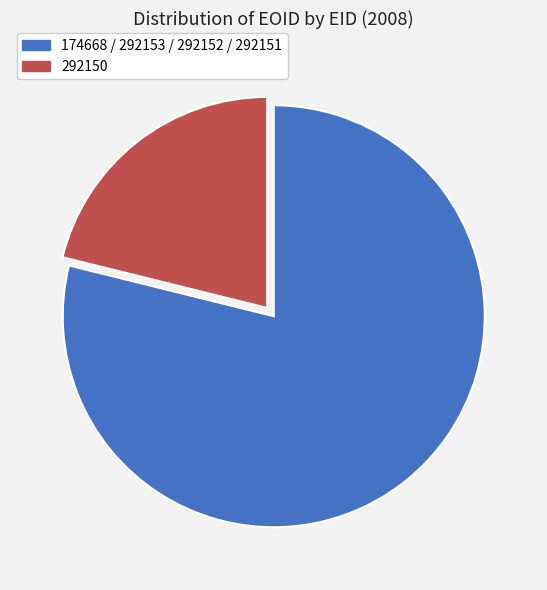

Is there a majority slice in this chart?

Yes